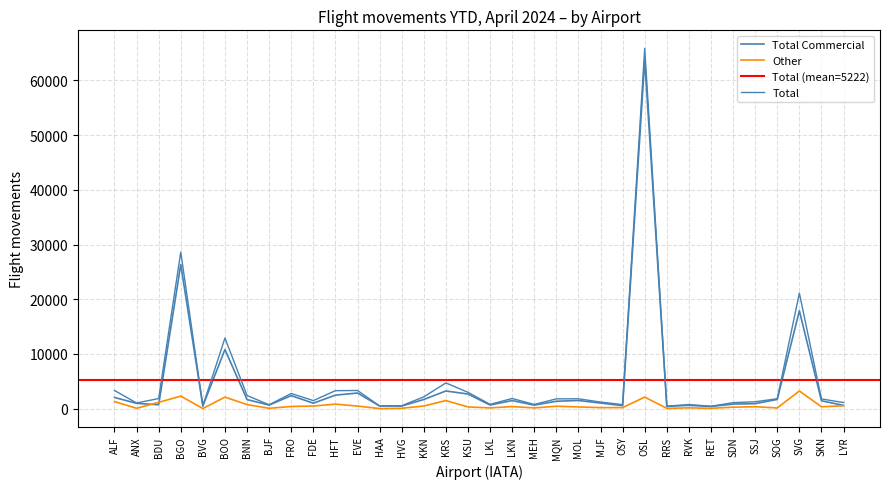

Where is Total nearest to the value 33153?

BGO